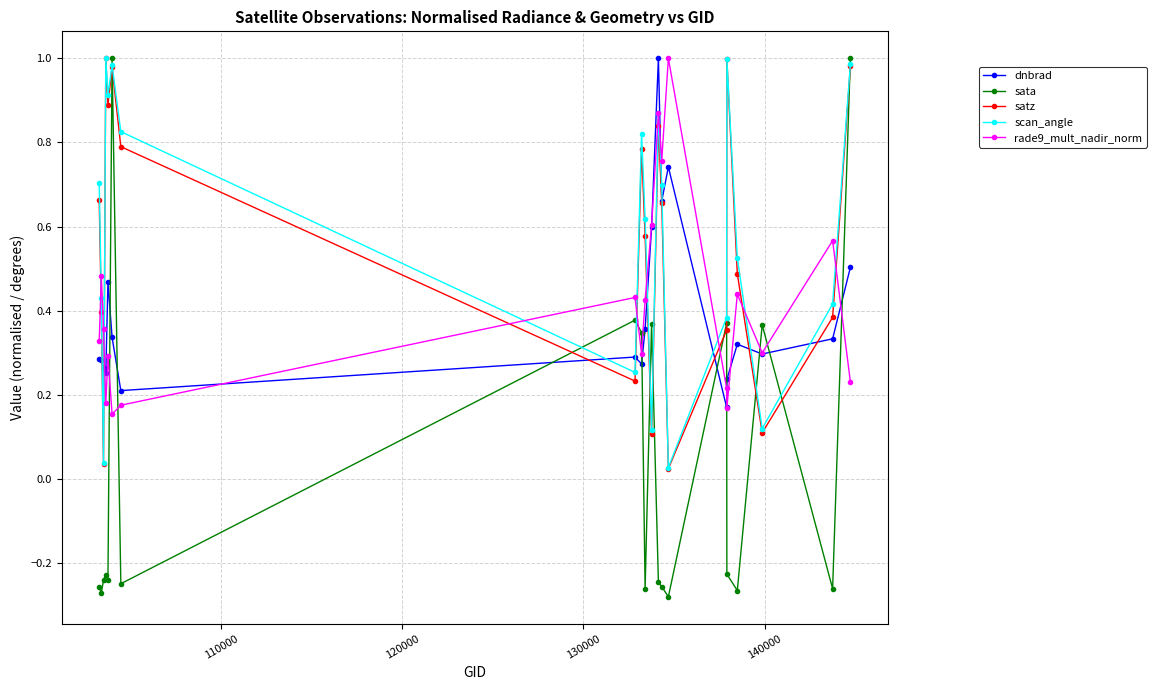

Which series has the largest range (max minus min)?

sata